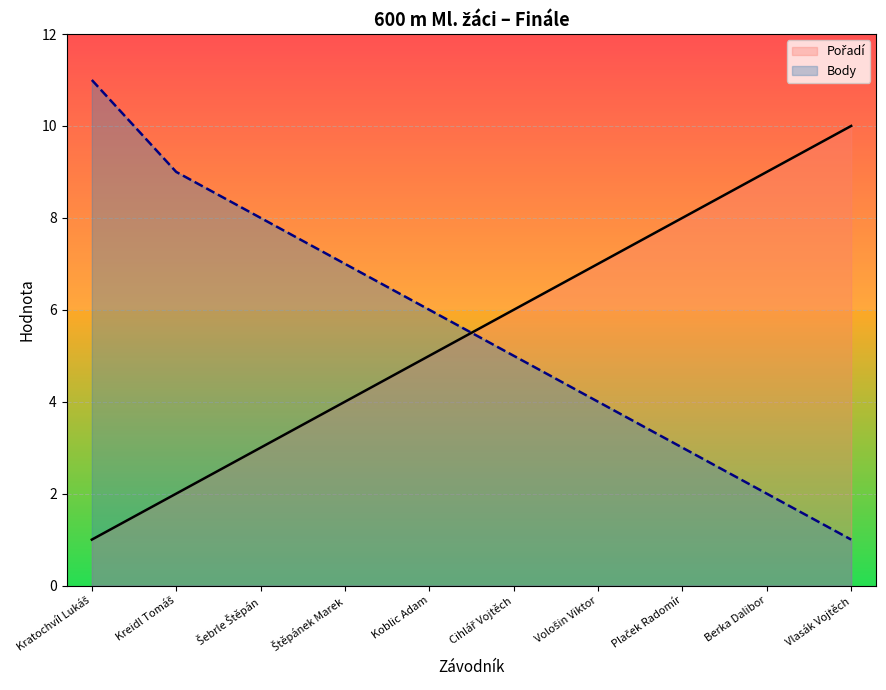

At how many categories does at least one series exceed 6?

8